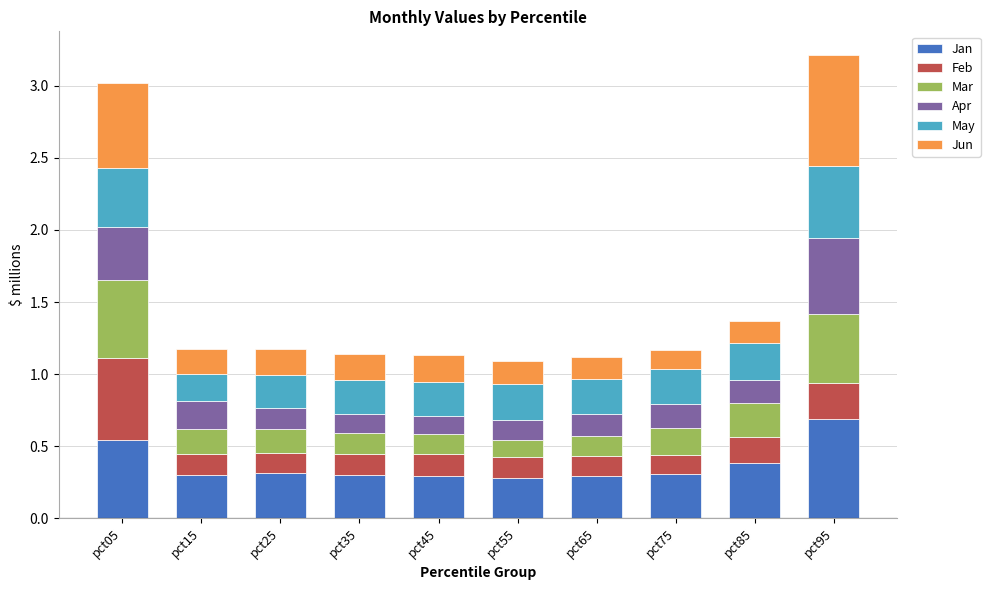

How many Jan values are between 0 and 1?

10